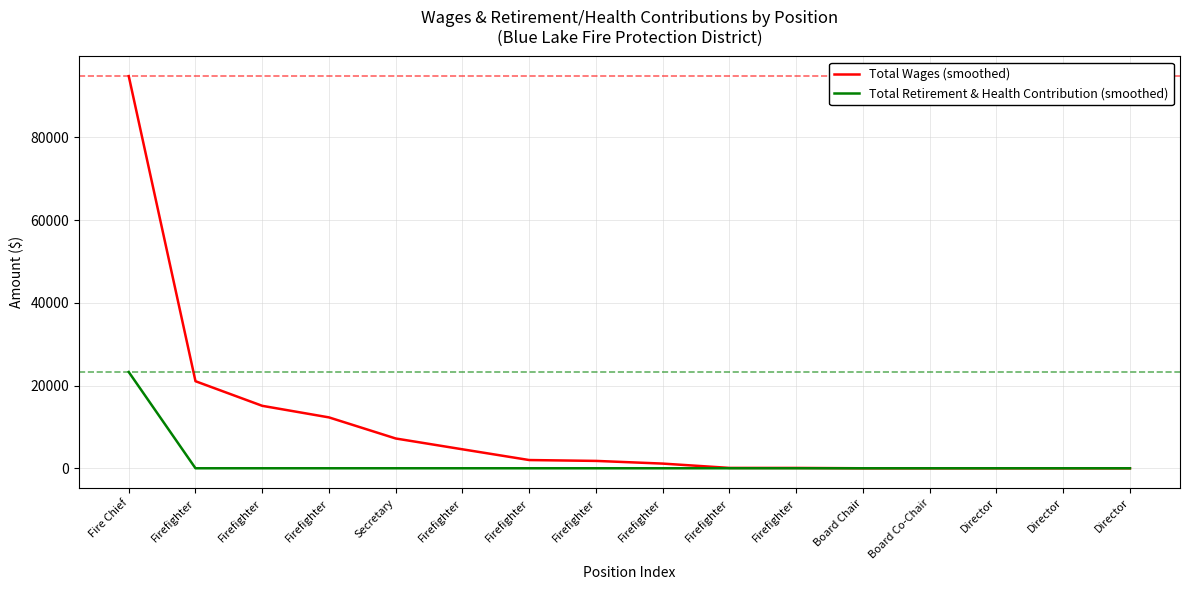

Does the chart display data point markers on the line(s)?

No